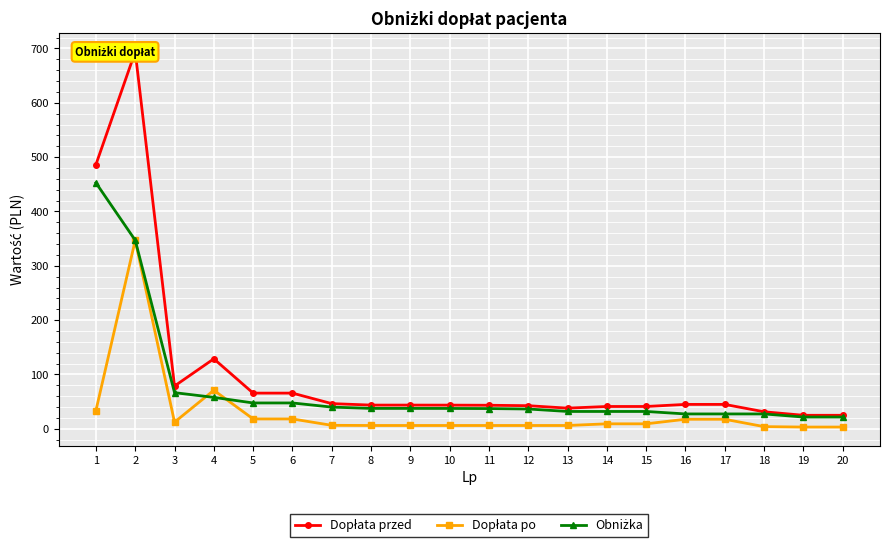

List the labels in order of Obniżka value, smallest first.

19, 20, 18, 16, 17, 14, 15, 13, 12, 11, 10, 8, 9, 7, 5, 6, 4, 3, 2, 1